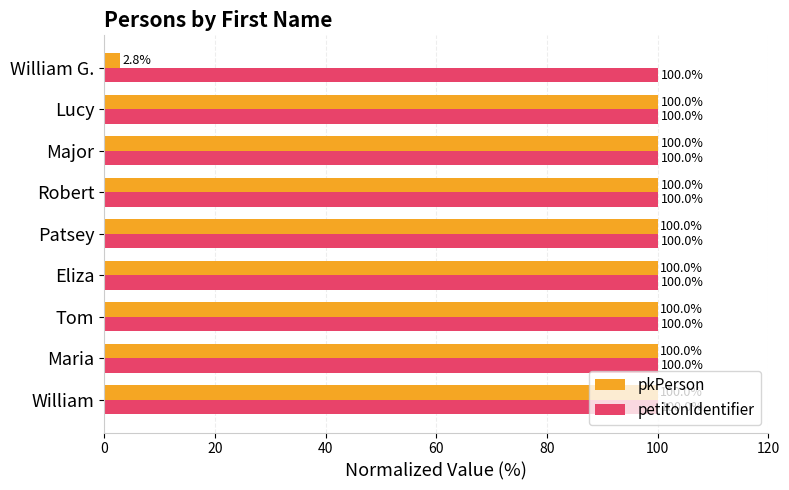

Which series has the widest spread of values?

pkPerson